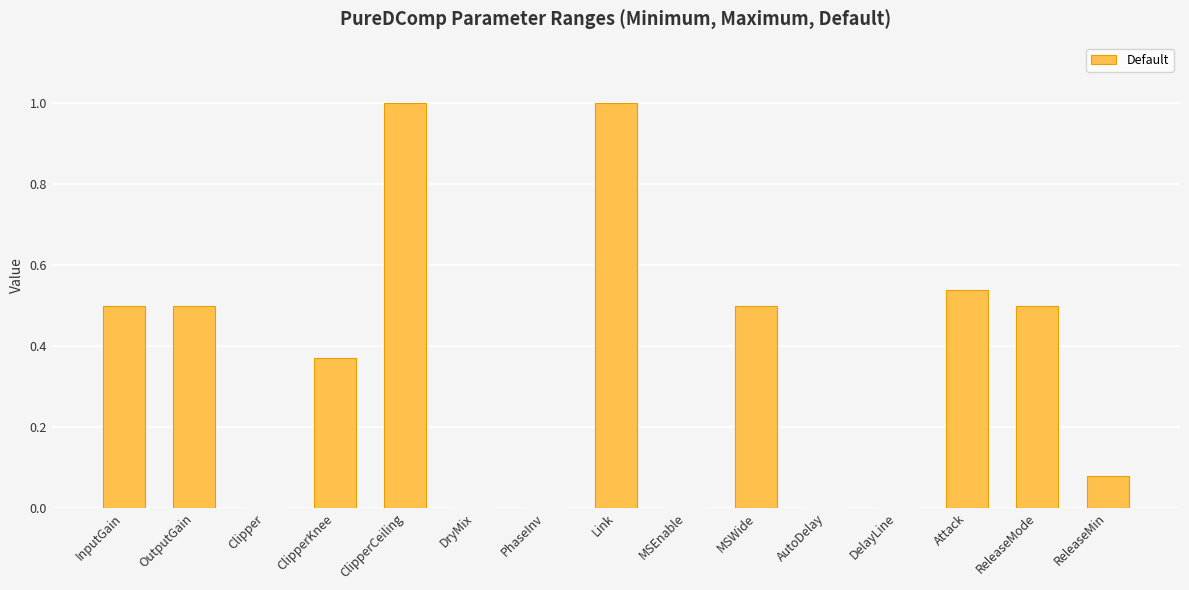

Read the value at ClipperCeiling.

1.0